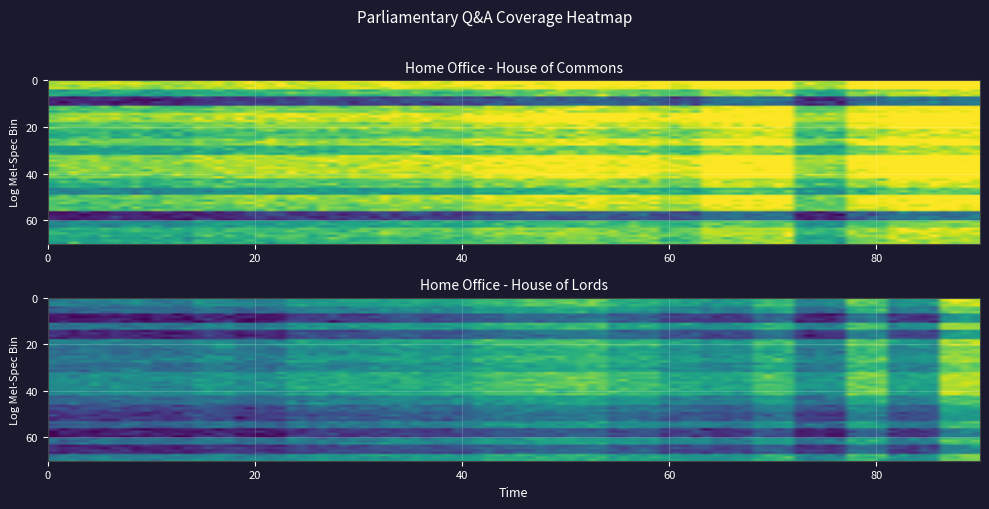

The value of row2 at 20 is 0.8. True or false?

False